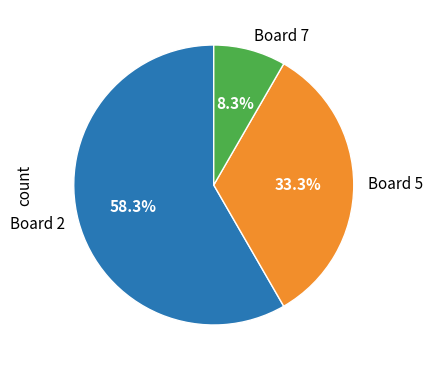

The Board 7 slice represents 8% of the pie. True or false?

True